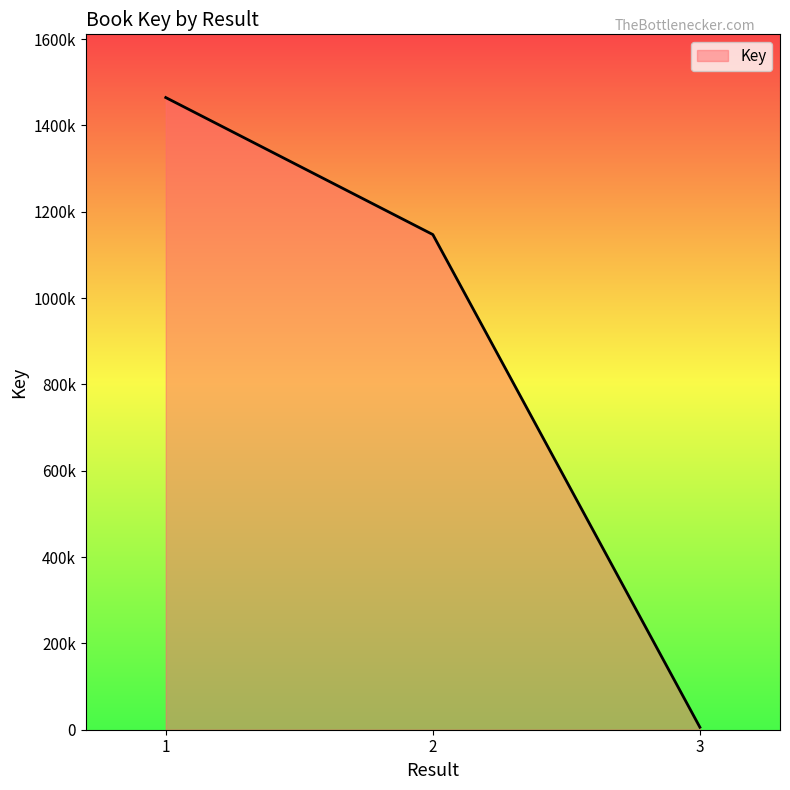

Is this an area chart (filled region under the line)?

Yes